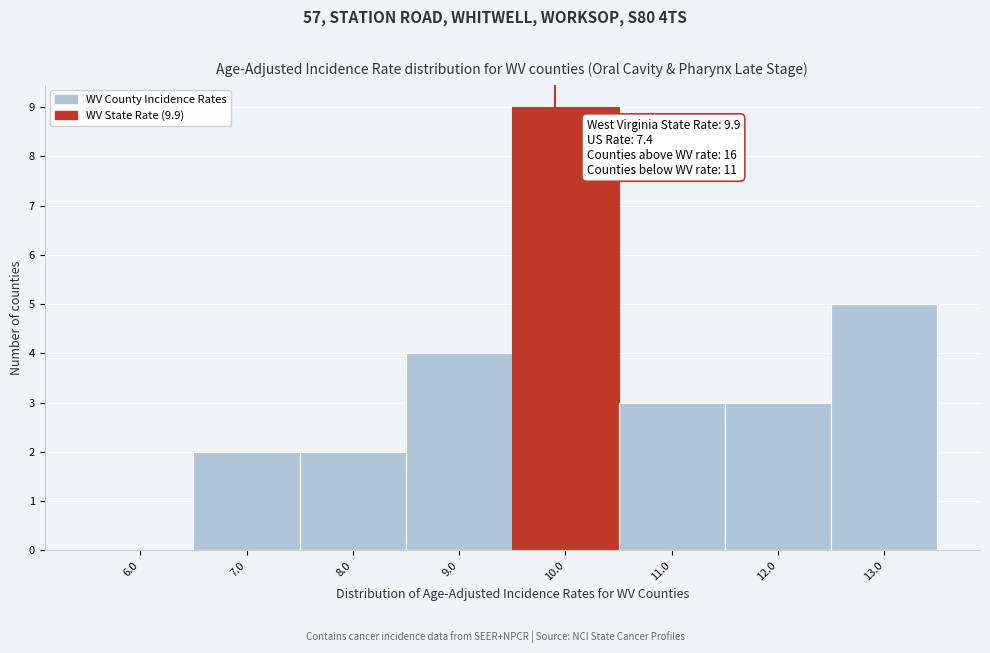

Which range on the x-axis has the tallest bar?

9.5 to 10.5